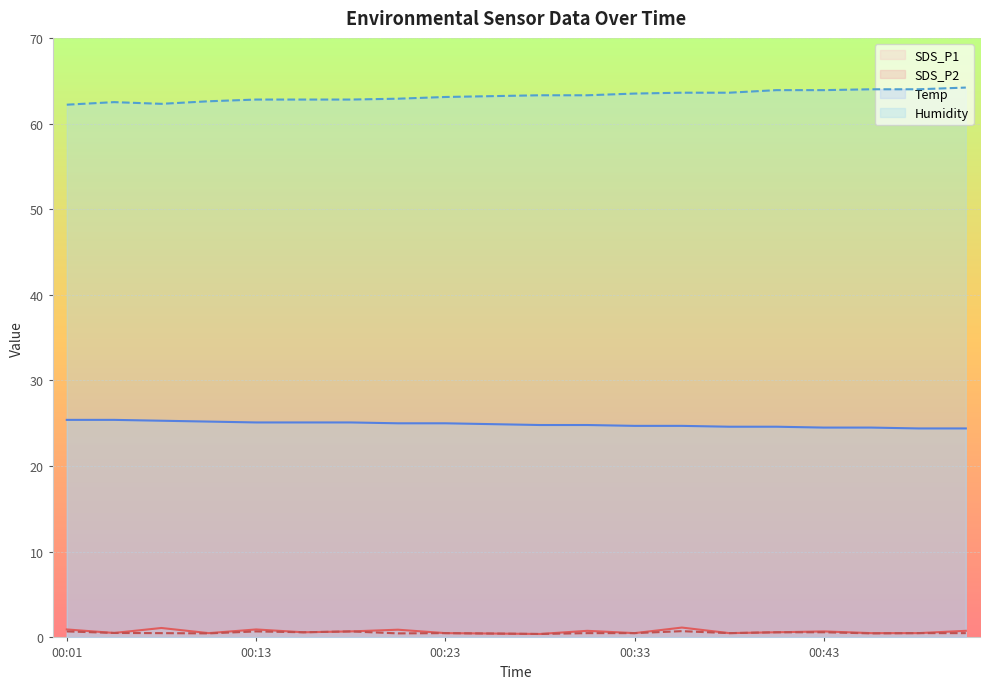

What is the sum of all SDS_P2 values?

10.9